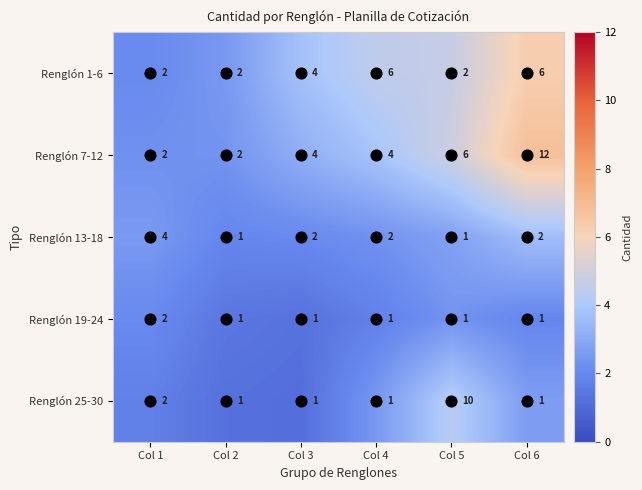

Is it true that Renglón 7-12 equals 4 at Col 3?

True